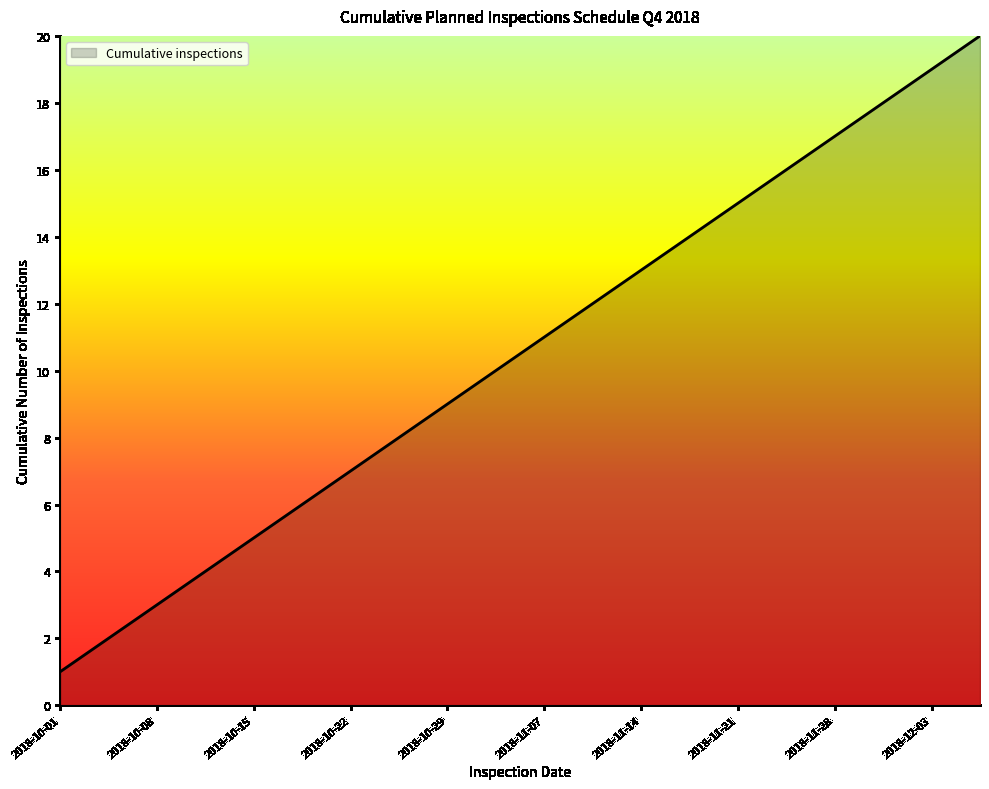

What is the greatest value displayed?

20